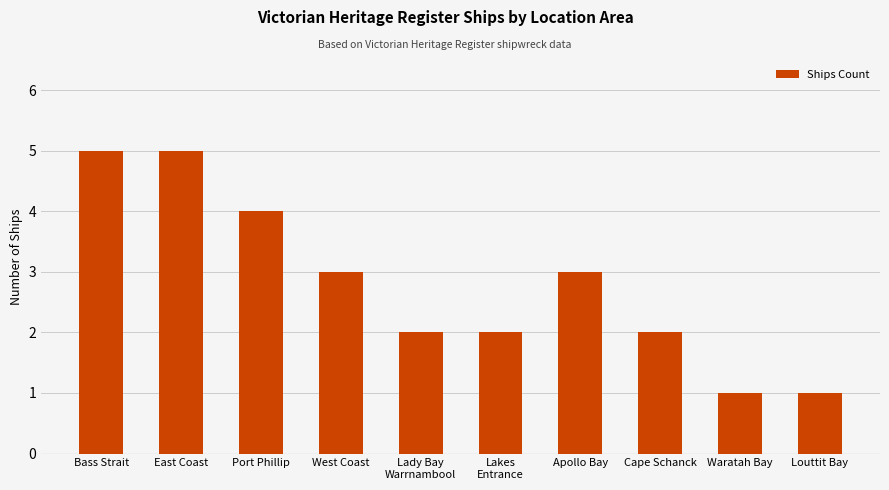

What is the maximum value shown in the chart?

5